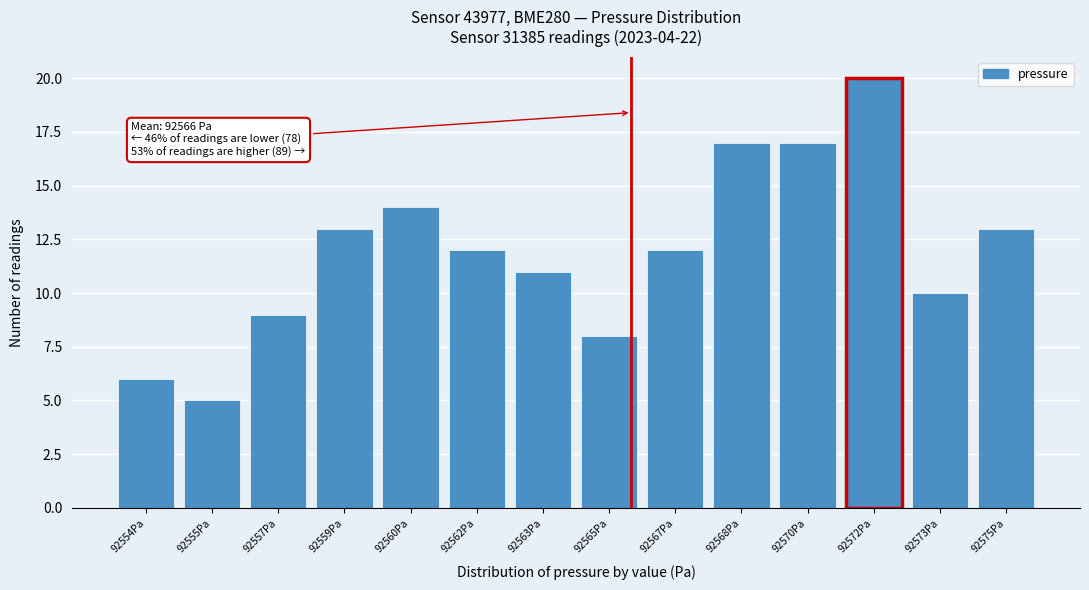

Reading right to left, list all the values displayed in this chart.

13	10	20	17	17	12	8	11	12	14	13	9	5	6